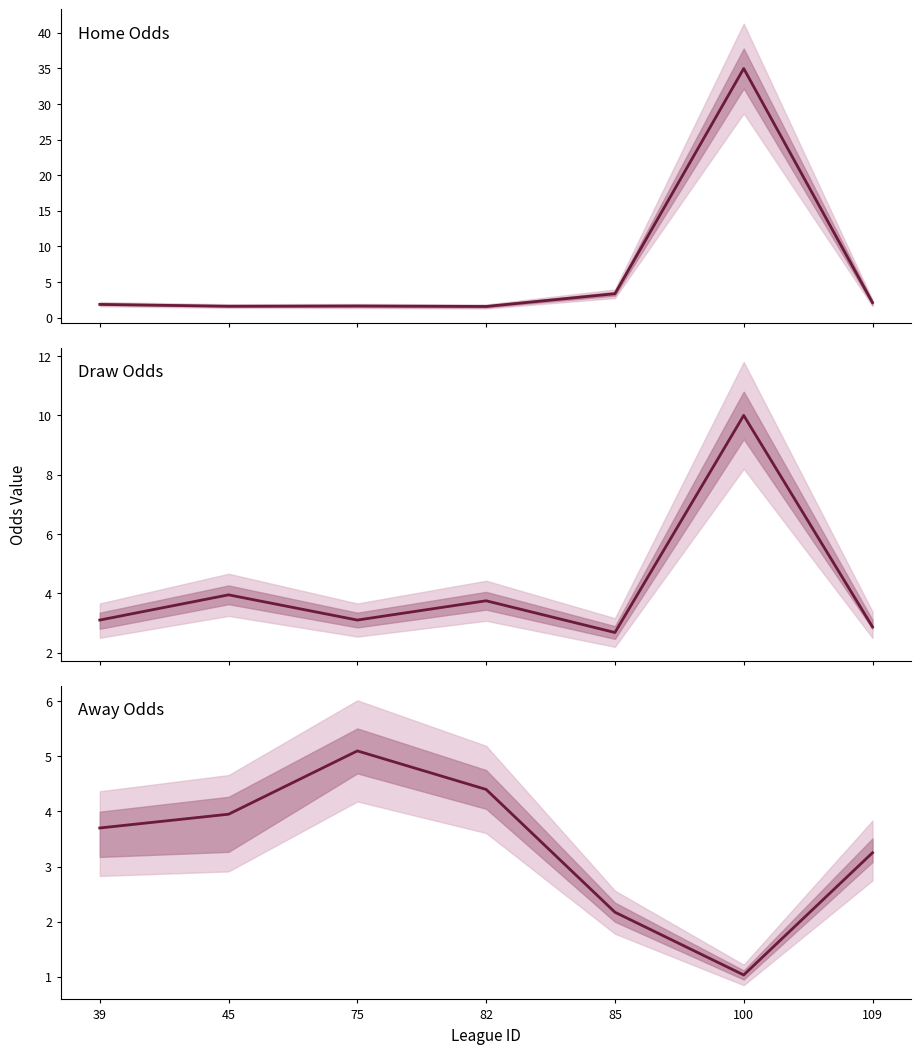

At which label does Draw Odds reach its minimum?

85